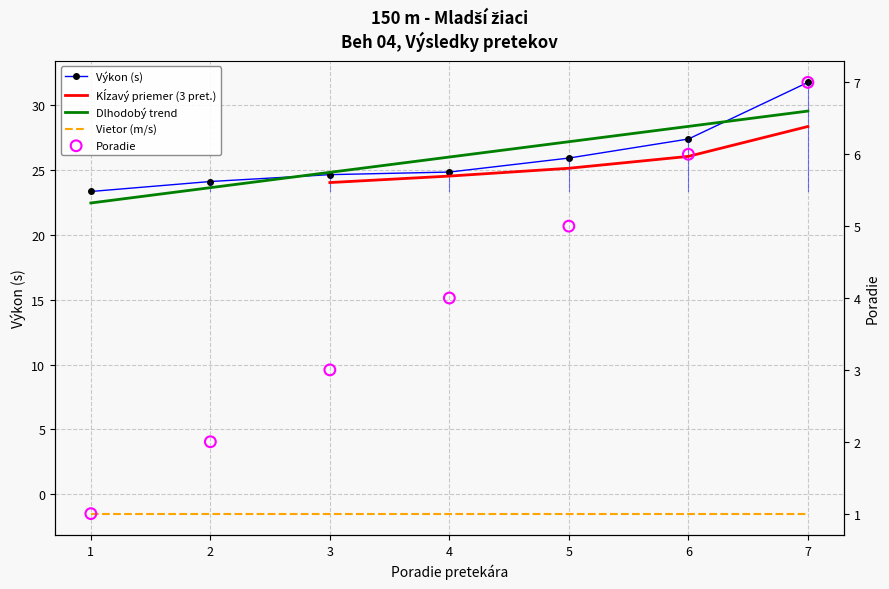

Which series has the widest spread of Y values?

Výkon